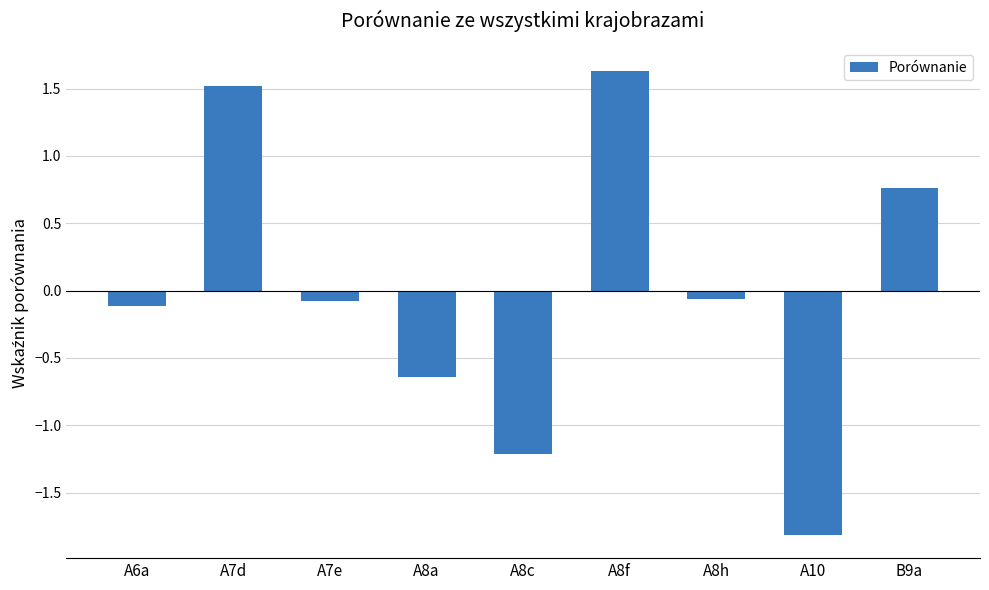

What is the label of the 9th bar from the right?

A6a